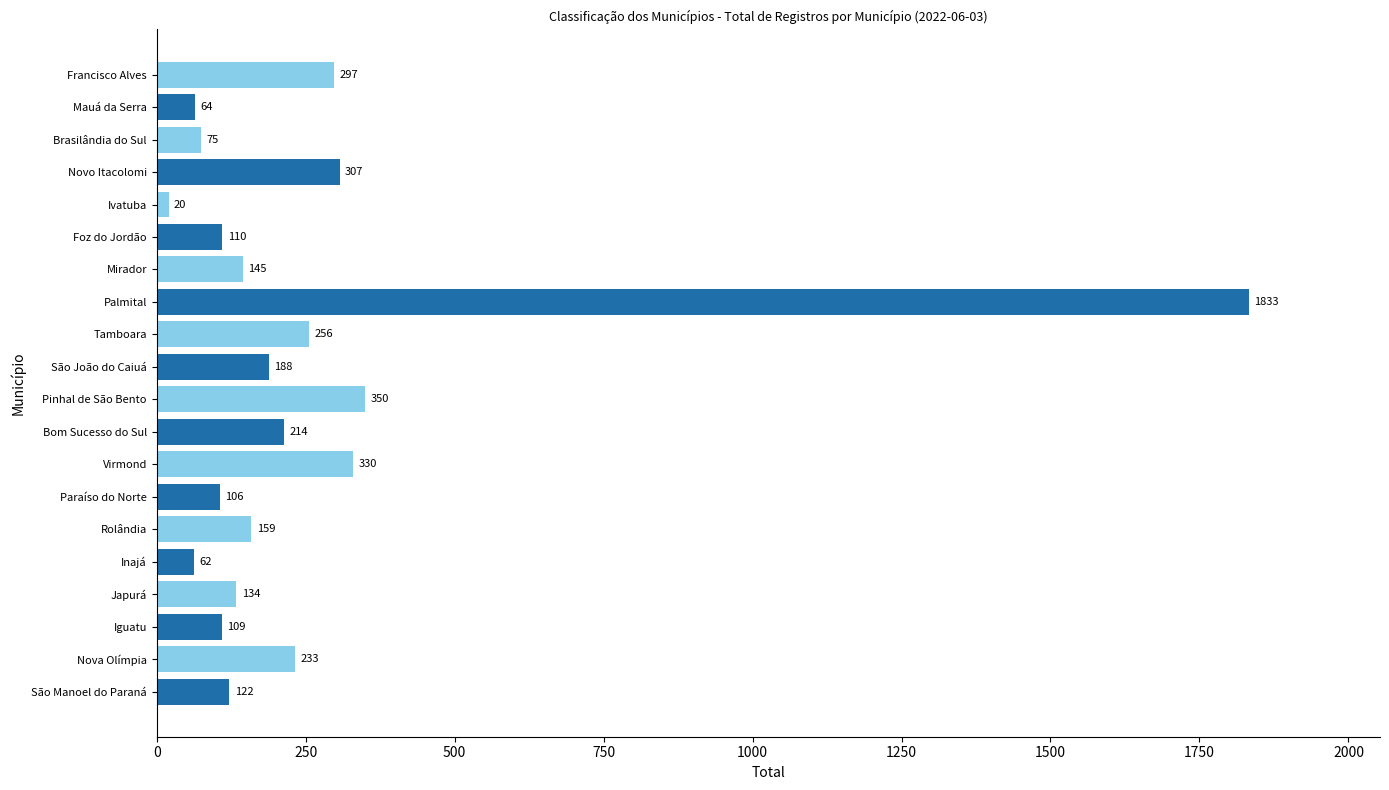

What is the average value?

256